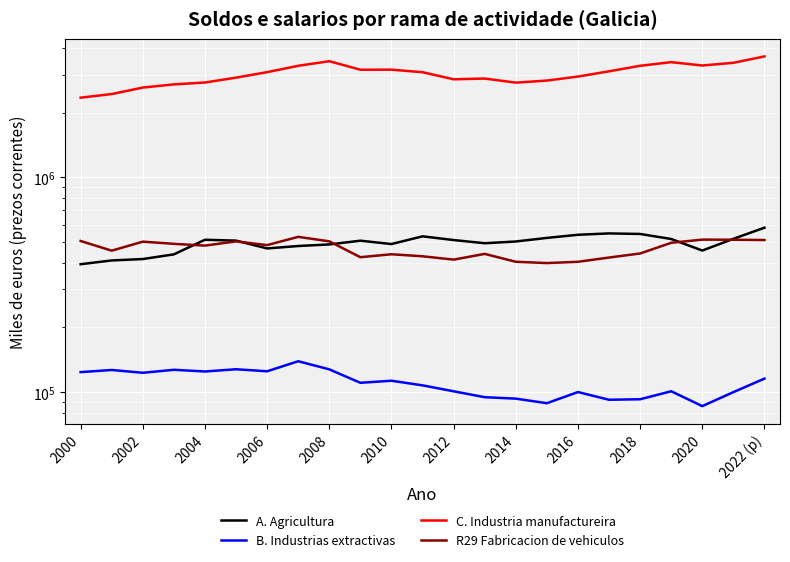

Rank the series at 2020 from lowest to highest value.

B. Industrias extractivas, A. Agricultura, R29 Fabricacion de vehiculos, C. Industria manufactureira